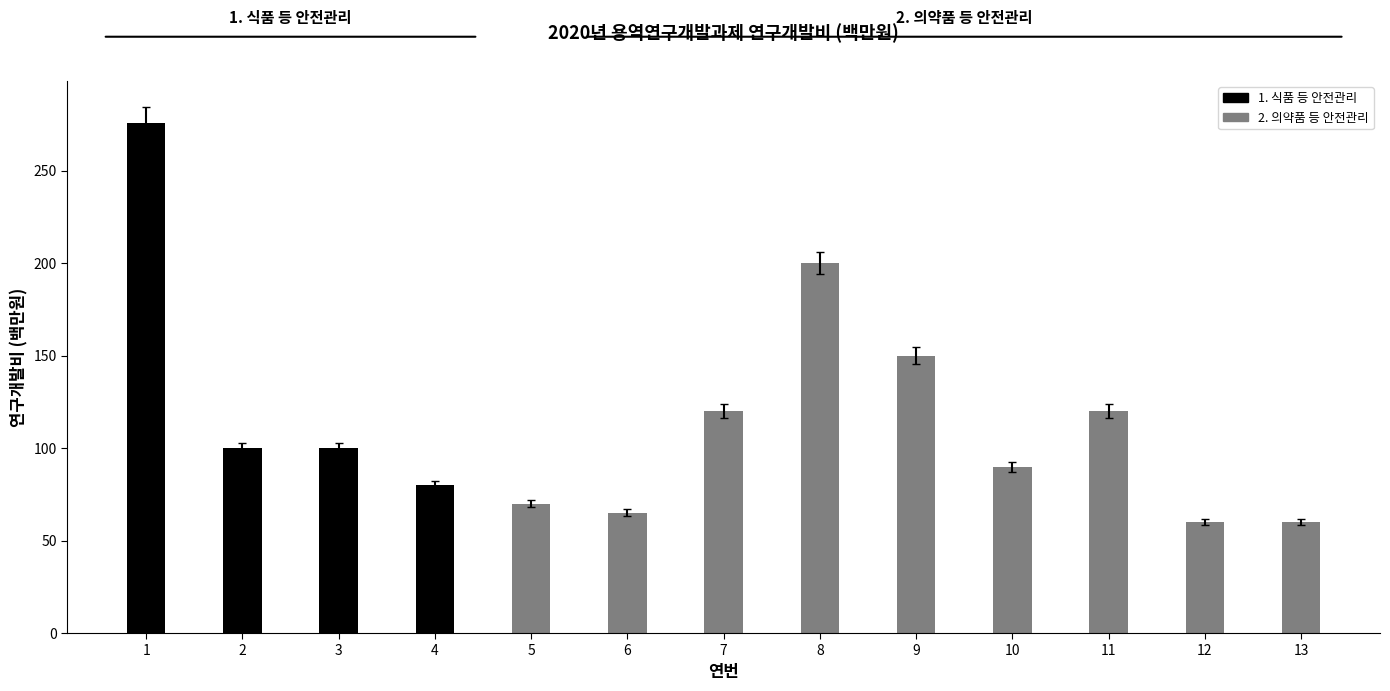

Reading left to right, extract all data points from this chart.

1. 식품 등 안전관리: 1=276	2=100	3=100	4=80	5=0	6=0	7=0	8=0	9=0	10=0	11=0	12=0	13=0
2. 의약품 등 안전관리: 1=0	2=0	3=0	4=0	5=70	6=65	7=120	8=200	9=150	10=90	11=120	12=60	13=60